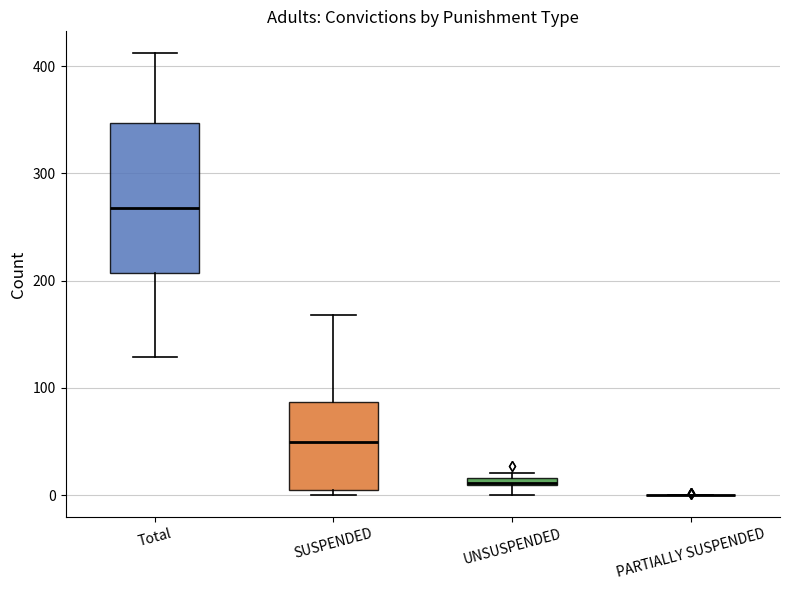

Where is the upper edge of the box for SUSPENDED on the y-axis? The values are not printed on the chart, so give them approximately, as read against the axis.

90